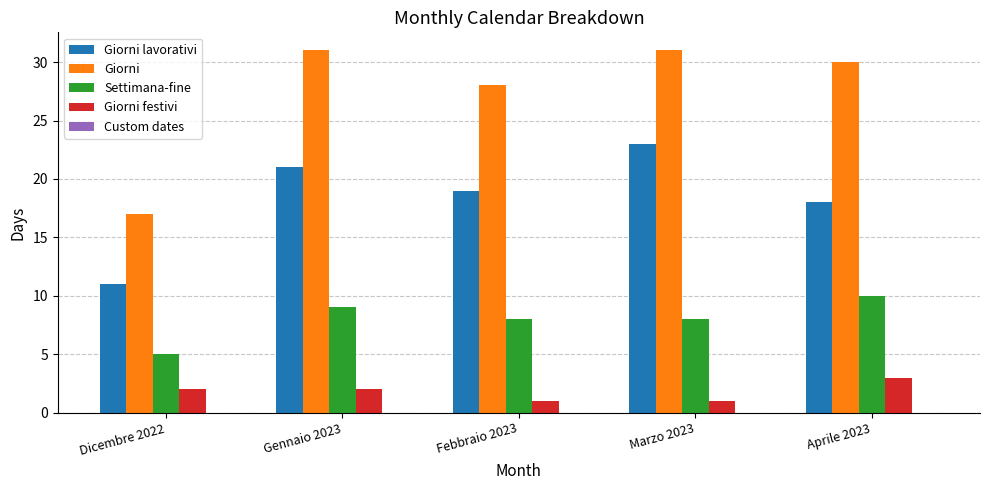

At how many categories does at least one series exceed 4?

5